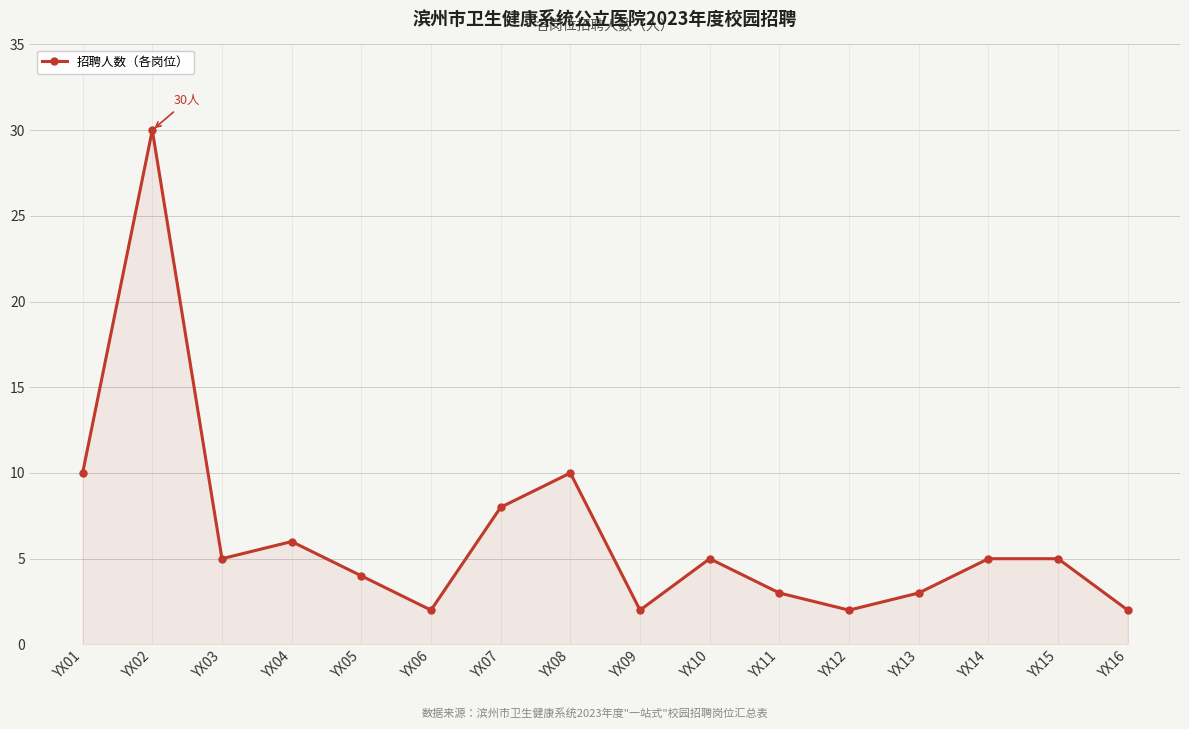

How many lines are shown in the chart?

1